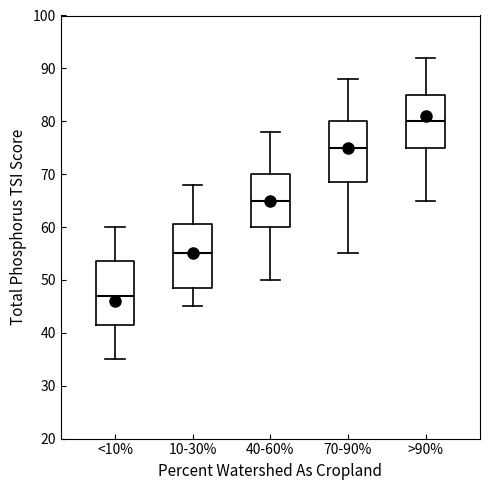

Reading left to right, transcribe this box plot: for each box, give where its median line is, the range the box spans, and where its two whiskers end, as read against the y-axis. The values are not printed on the chart, so give them approximately, as read against the axis.

<10%: median 47, box 42 to 54, whiskers 35 to 60
10-30%: median 55, box 49 to 61, whiskers 45 to 68
40-60%: median 65, box 60 to 70, whiskers 50 to 78
70-90%: median 75, box 69 to 80, whiskers 55 to 88
>90%: median 80, box 75 to 85, whiskers 65 to 92